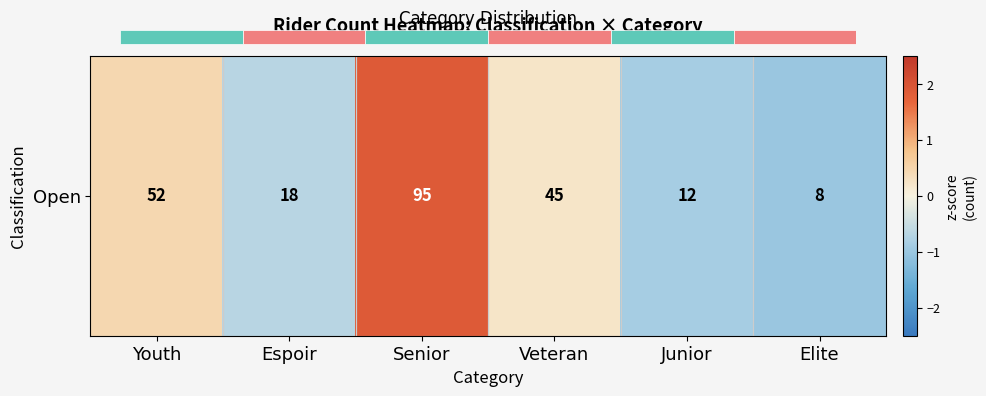

Where does the data first go above 0?

Youth